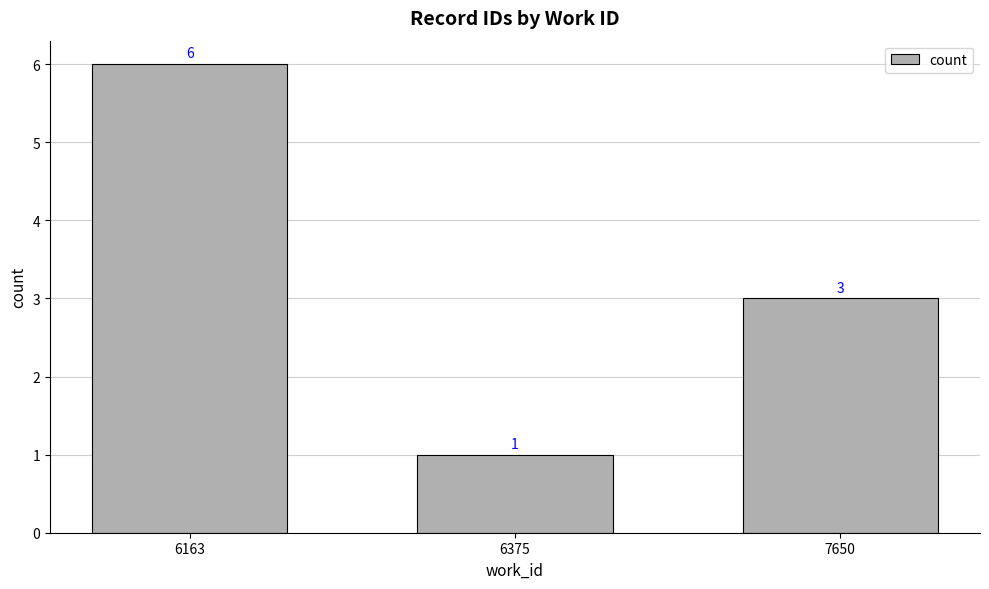

What value does the data have at 7650?

3